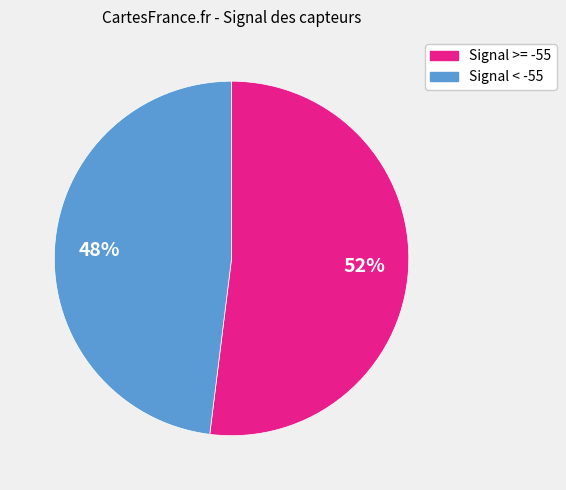

To the nearest percent, what is the difference between the largest and smallest slice percentages?

4%